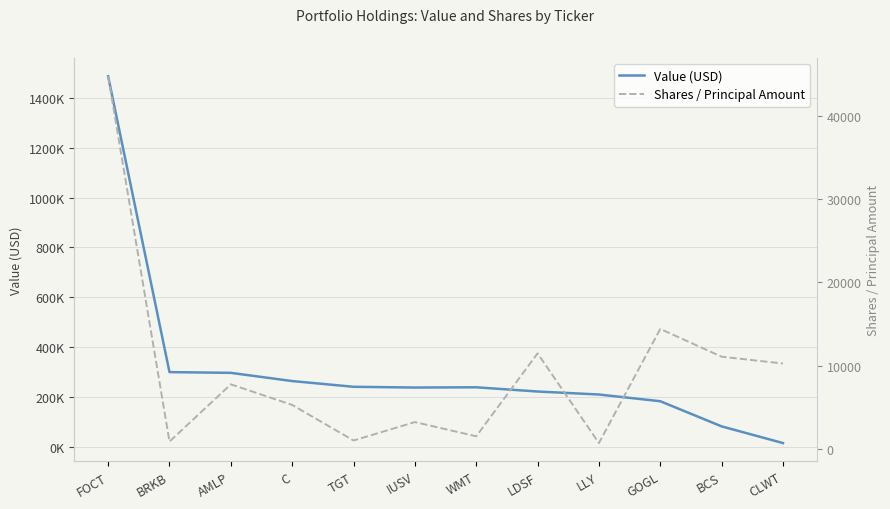

True or false: Value (USD) and Shares / Principal Amount cross at least once.

False